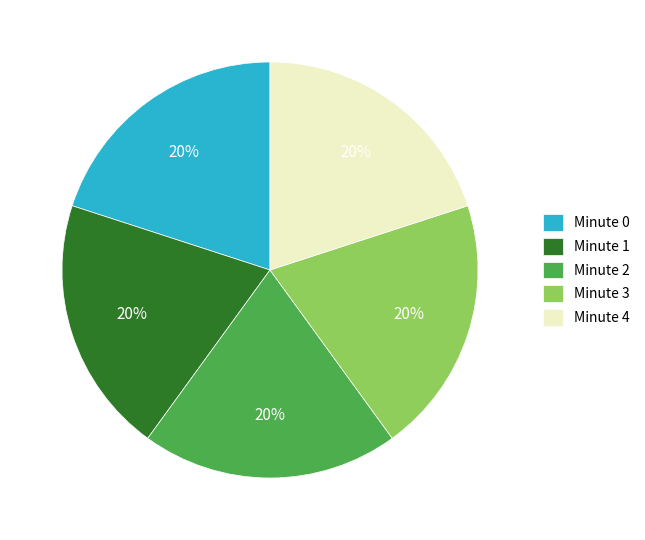

Do Minute 2 and Minute 0 together represent more than half of the pie?

No